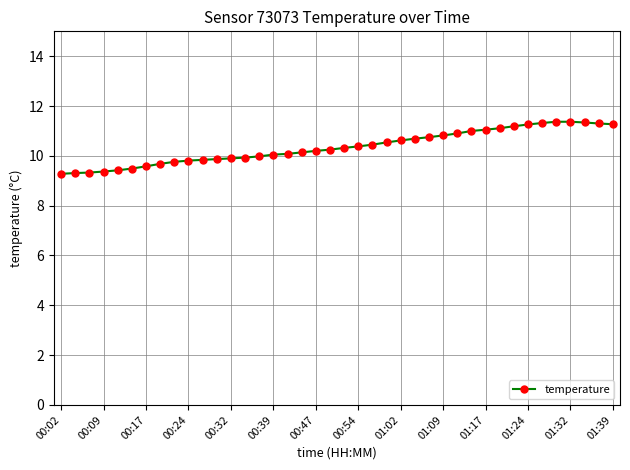

What is the minimum value shown in the chart?

9.3